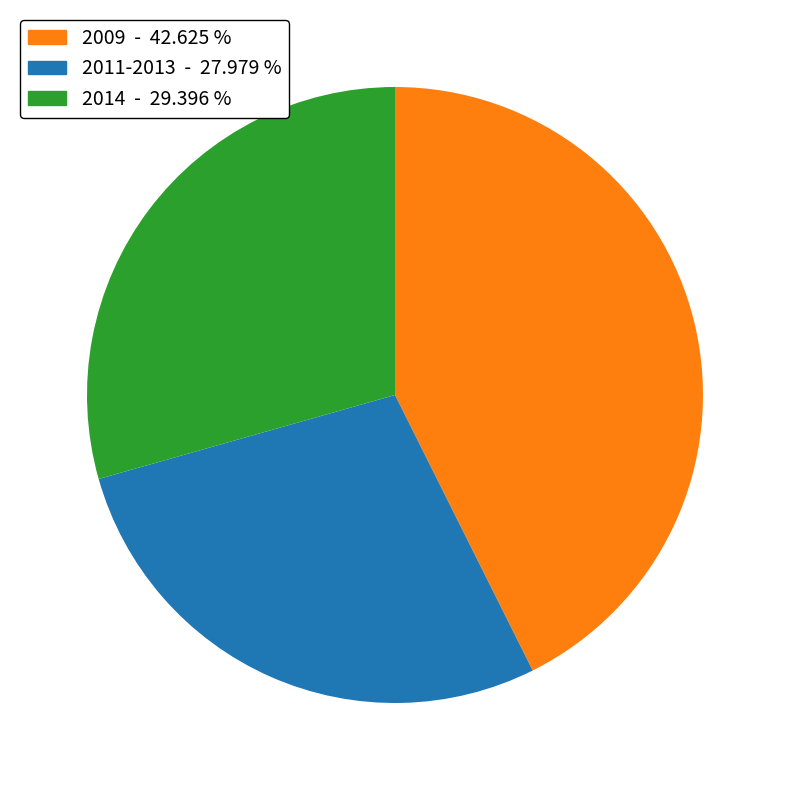

Is 2014 - 29.396 % the majority of the pie?

No